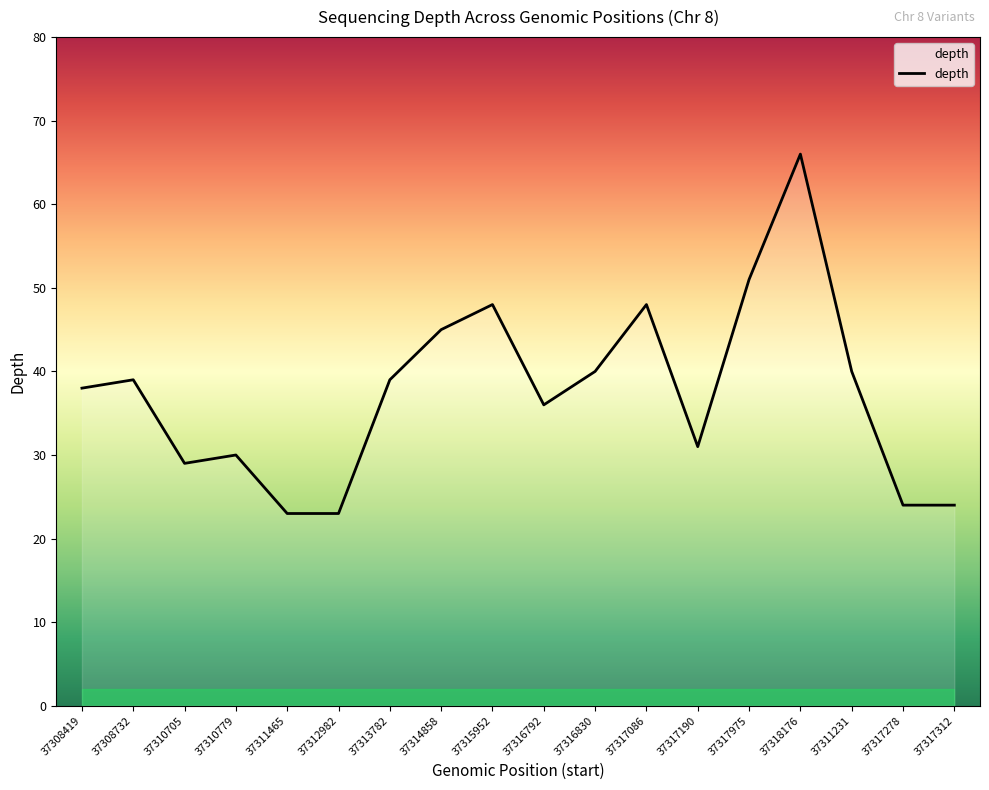

What is the change in value from 37308732 to 37310779?

-9